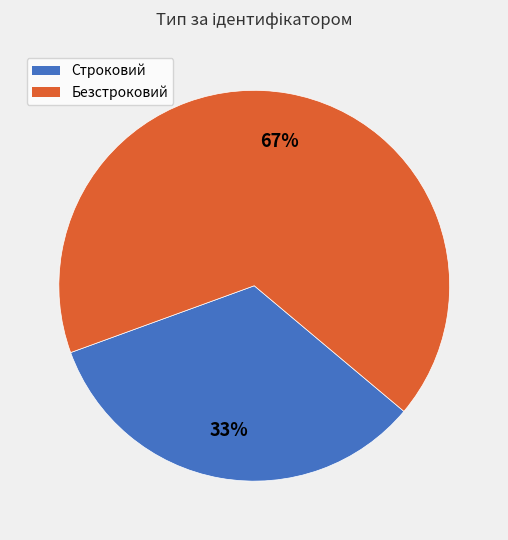

Rank the categories by value from highest to lowest.

Безстроковий, Строковий